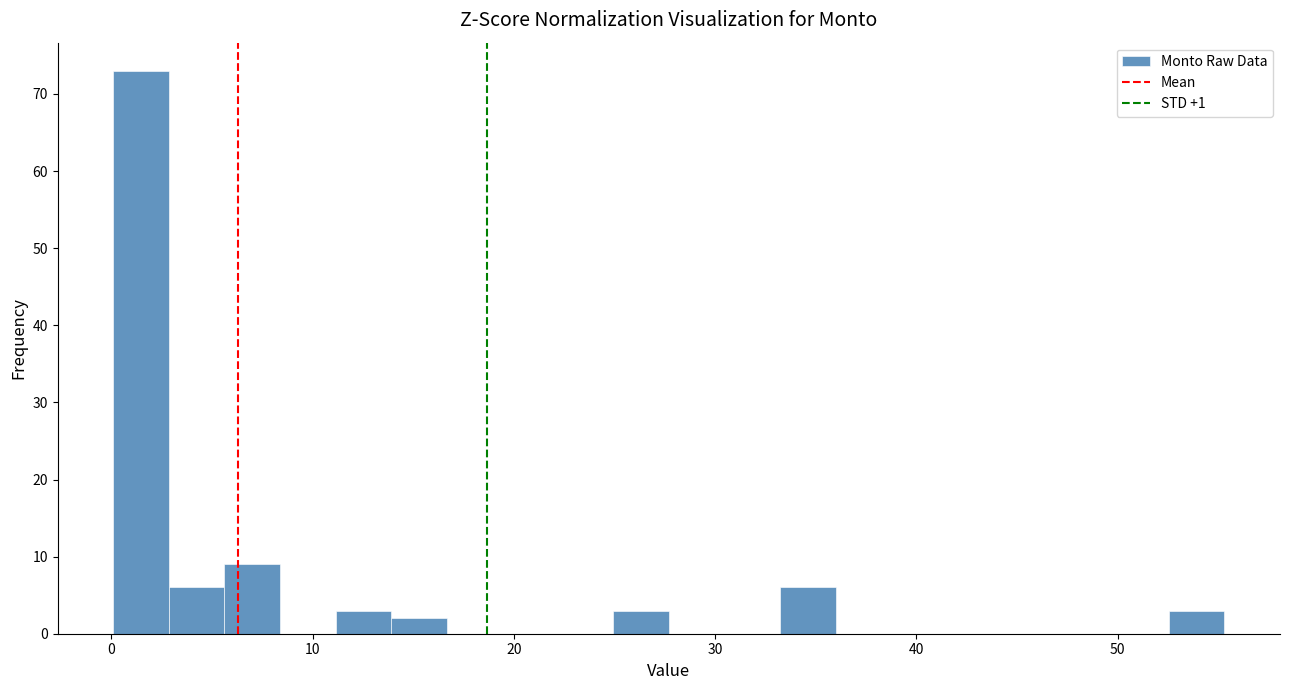

Around what value on the x-axis is the tallest bar? Give the approximate position of its centre, as read against the axis.

1